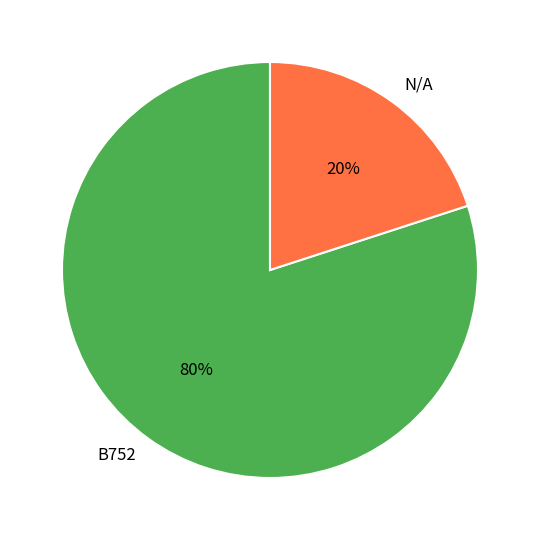

Is B752 the majority of the pie?

Yes